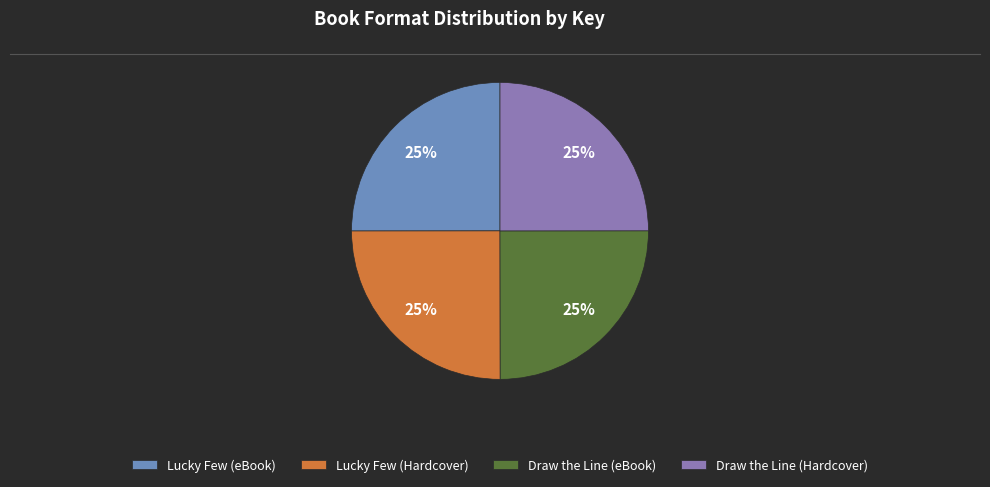

To the nearest percent, what portion does Lucky Few (eBook) represent?

25%